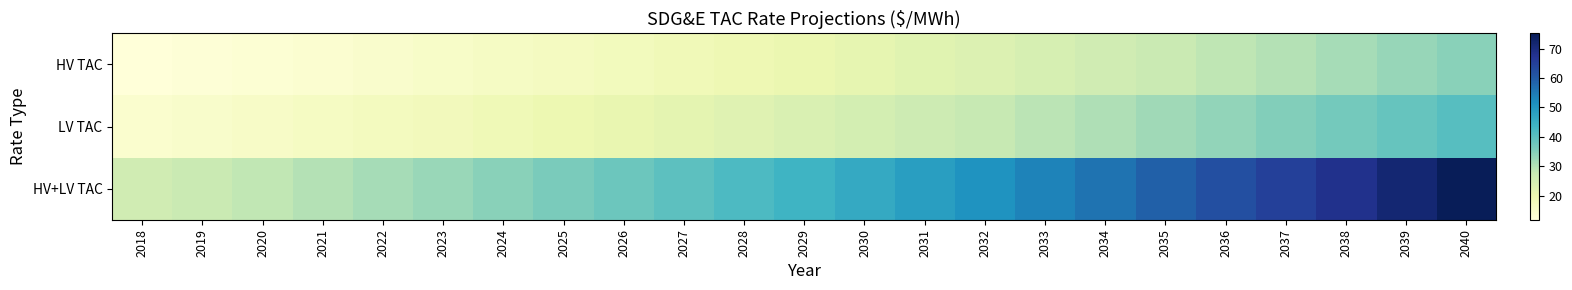

Rank the series at 2036 from highest to lowest value.

HV+LV TAC, LV TAC, HV TAC